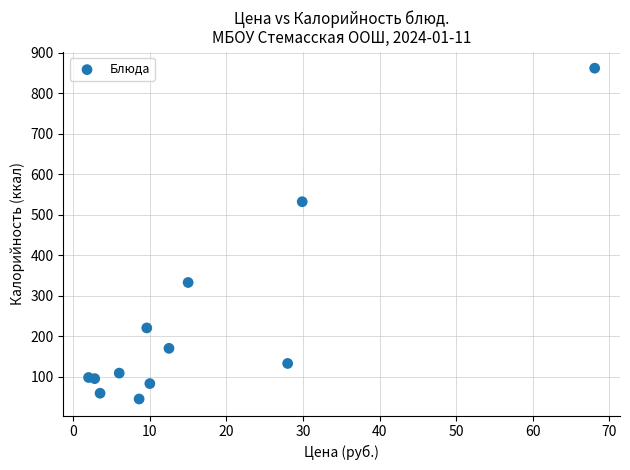

What is the average Y value?

228.2